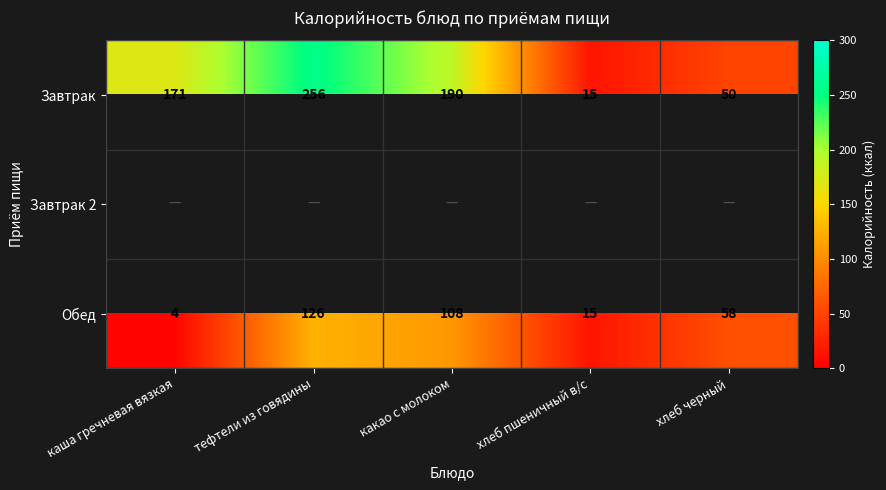

Which has a higher value, хлеб пшеничный в/с or каша гречневая вязкая?

каша гречневая вязкая